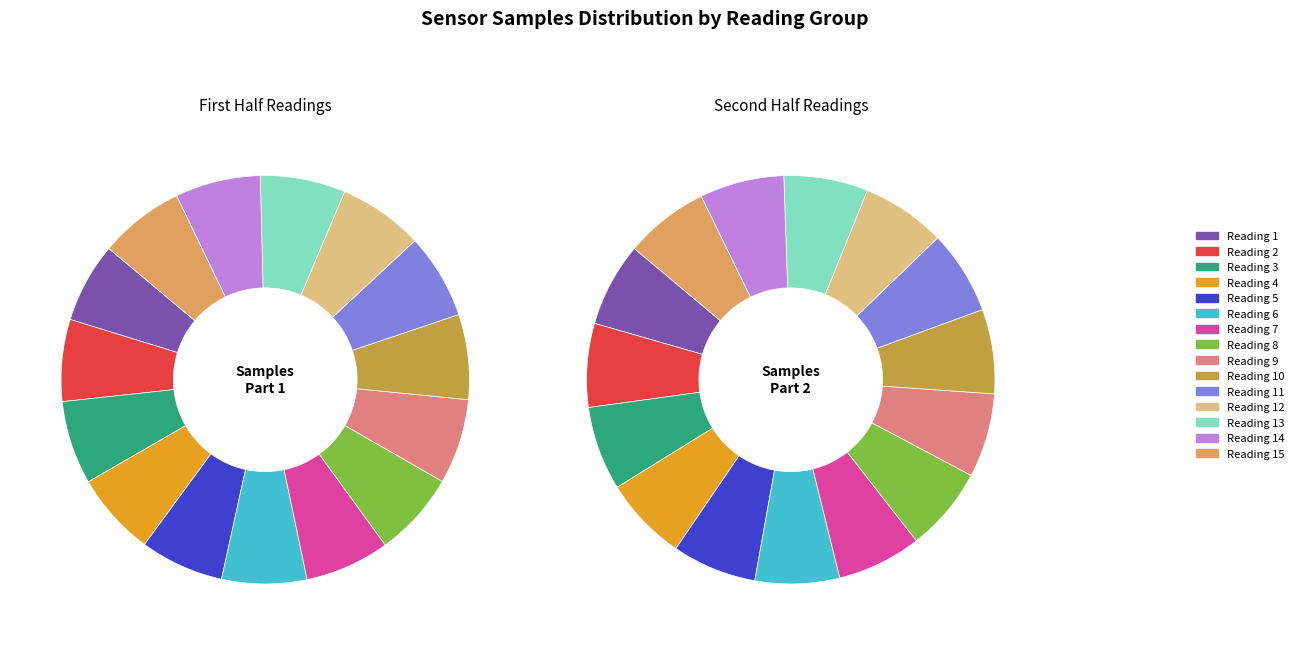

What is the largest slice in the pie chart?

22